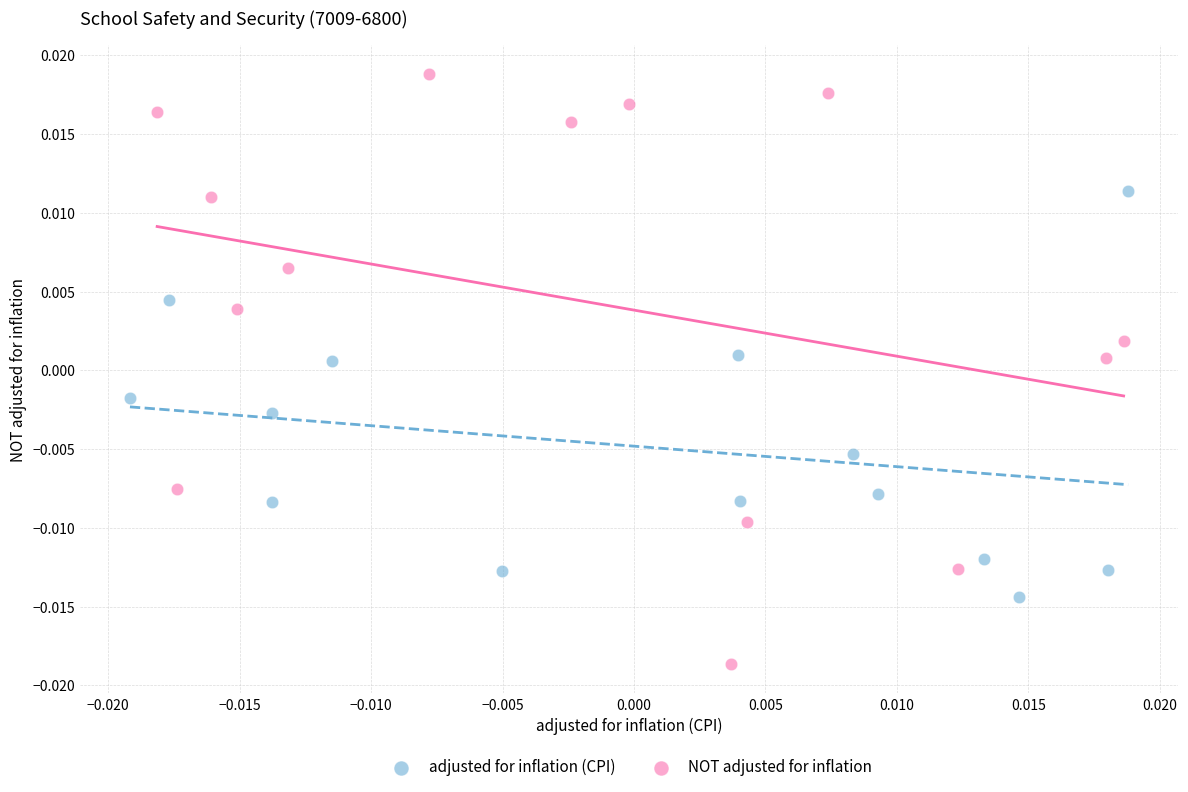

Which series has the largest Y range (max minus min)?

NOT adjusted for inflation